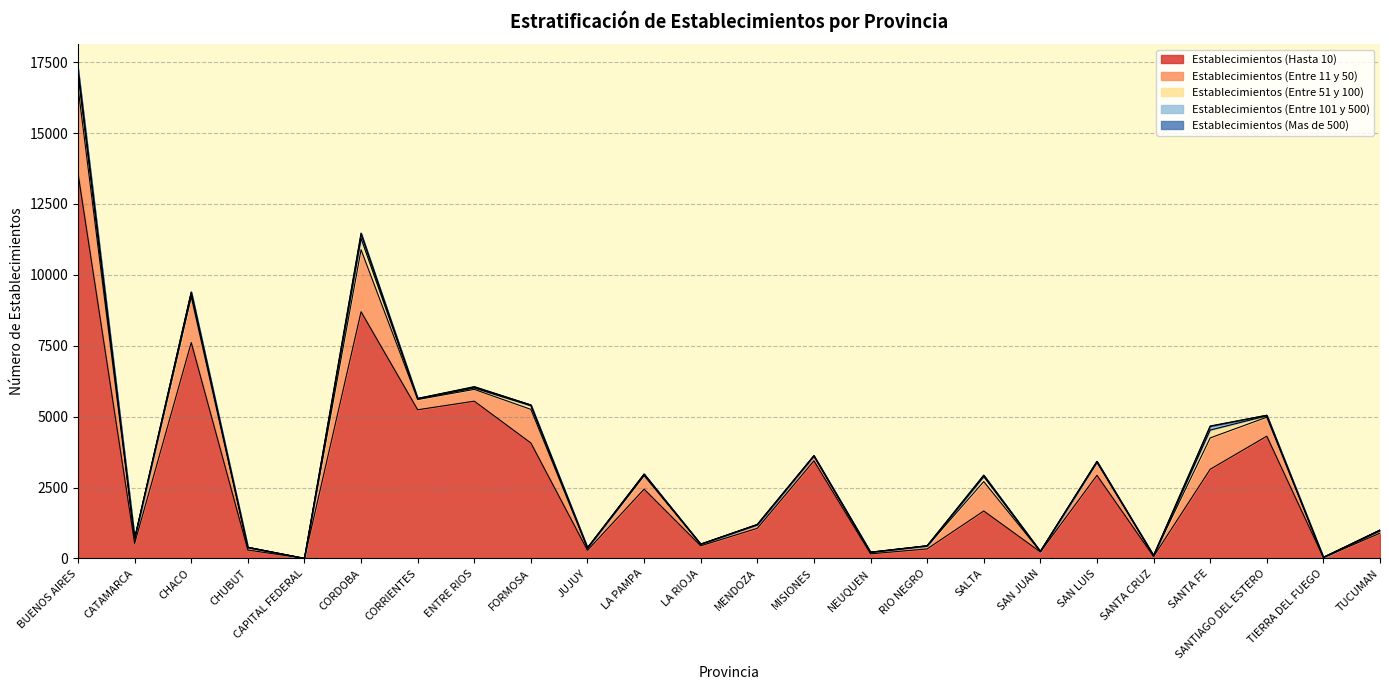

At which label does Establecimientos (Entre 51 y 100) first exceed 24?

BUENOS AIRES